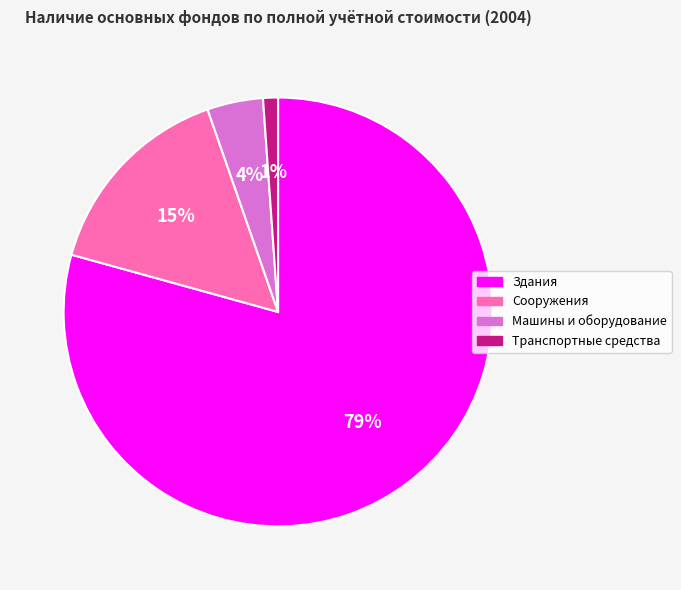

Combined, do Сооружения and Машины и оборудование account for over 50%?

No